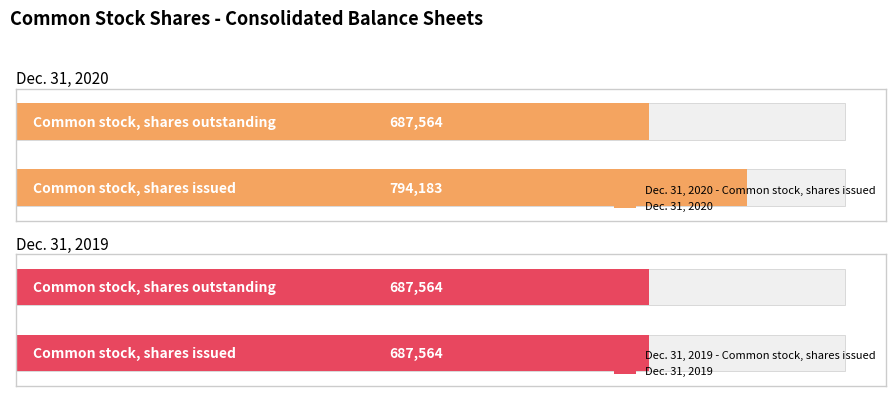

At which label does Dec. 31, 2019 reach its peak?

Common stock, shares issued